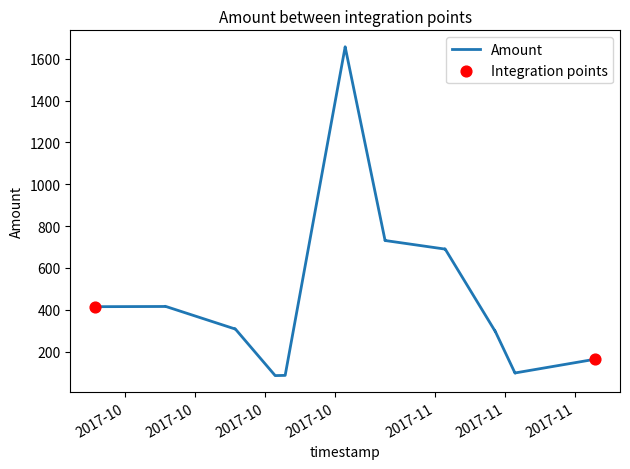

What is the ratio of the value at 2017-10-27 to the value at 2017-11-09?

7.5